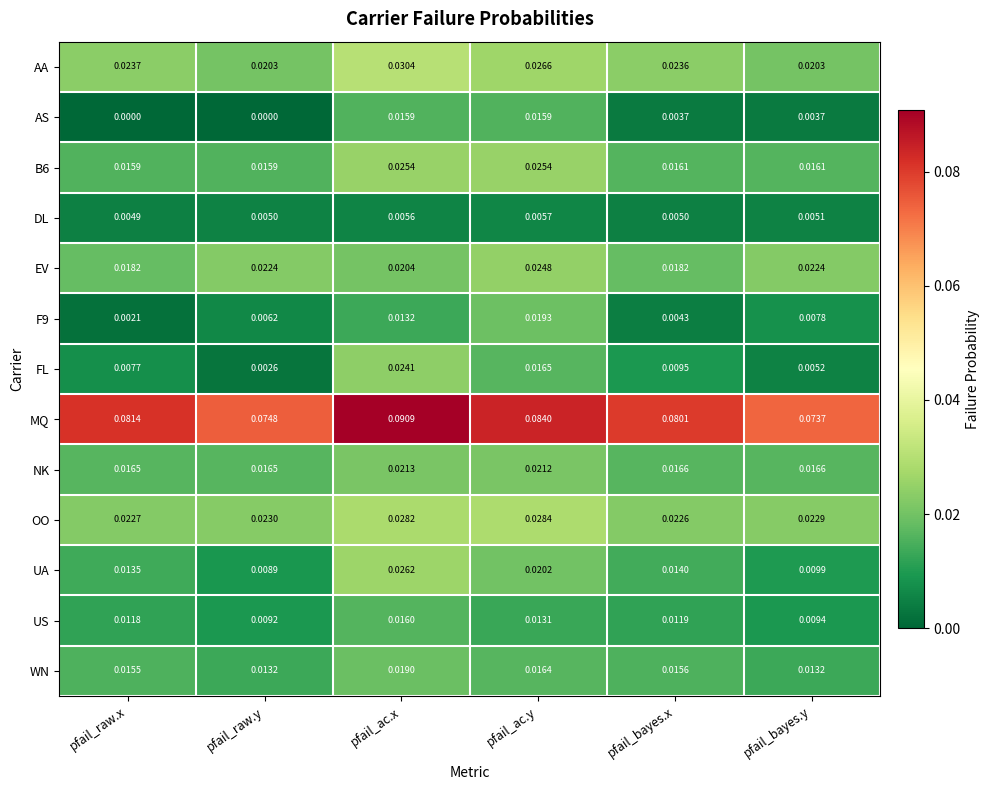

At pfail_raw.y, list the series in order from largest to smallest.

MQ, OO, EV, AA, NK, B6, WN, US, UA, F9, DL, FL, AS